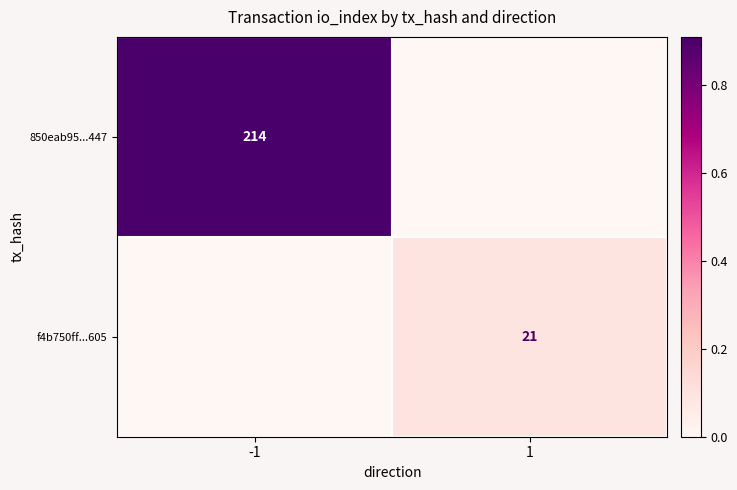

Is the value of 850eab95...447 at -1 greater than the value of f4b750ff...605 at 1?

Yes